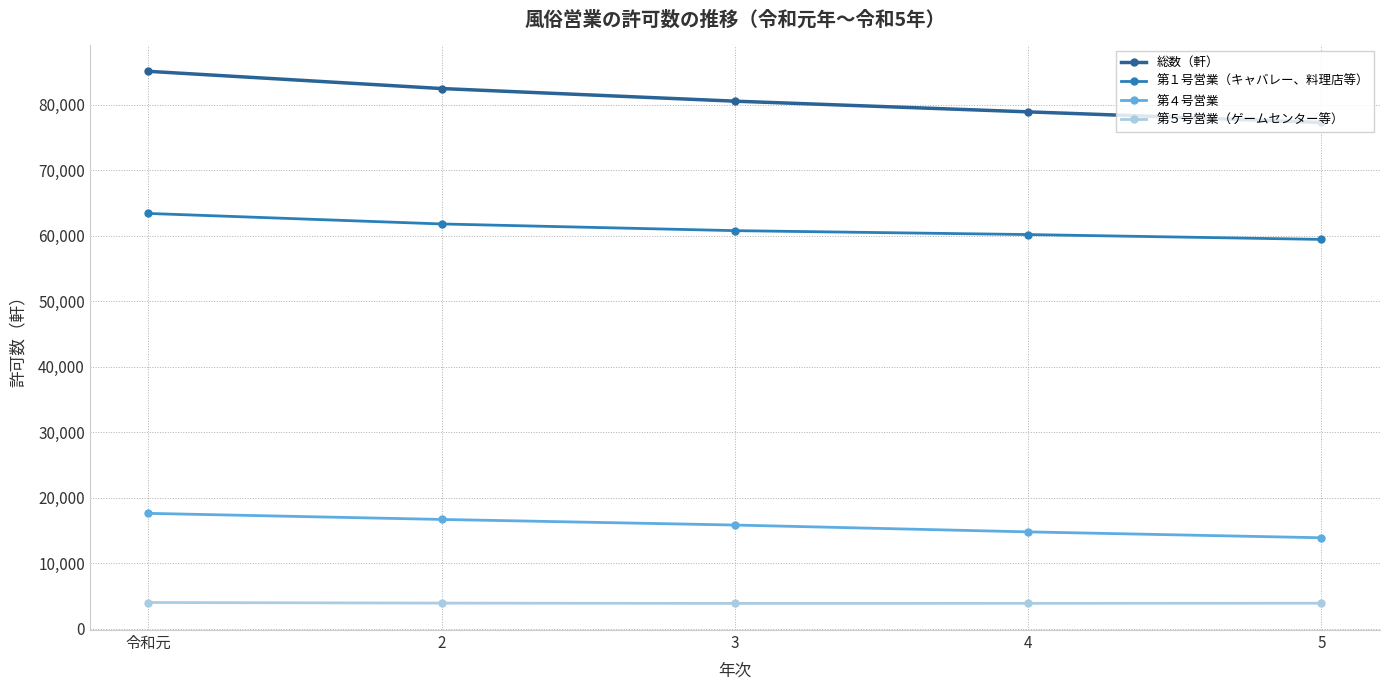

What are all the series names shown in the legend?

総数（軒）, 第１号営業（キャバレー、料理店等）, 第４号営業, 第５号営業（ゲームセンター等）